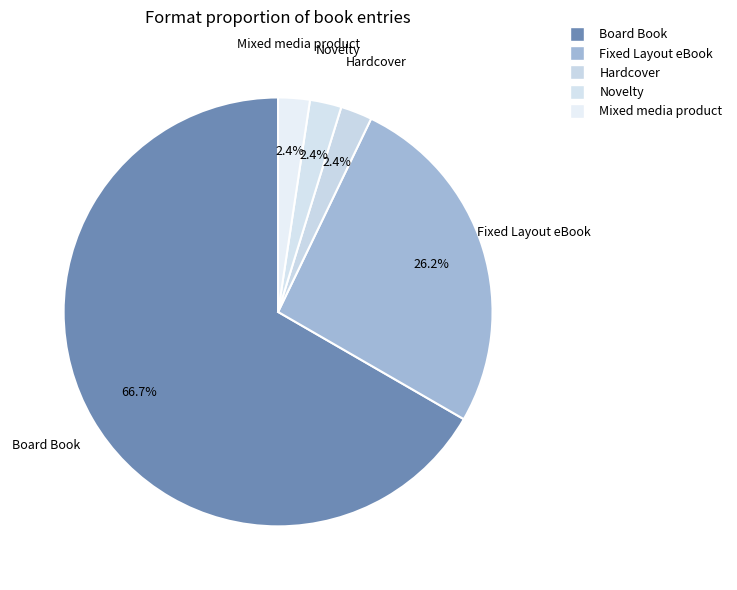

How many slices are in this pie chart?

5